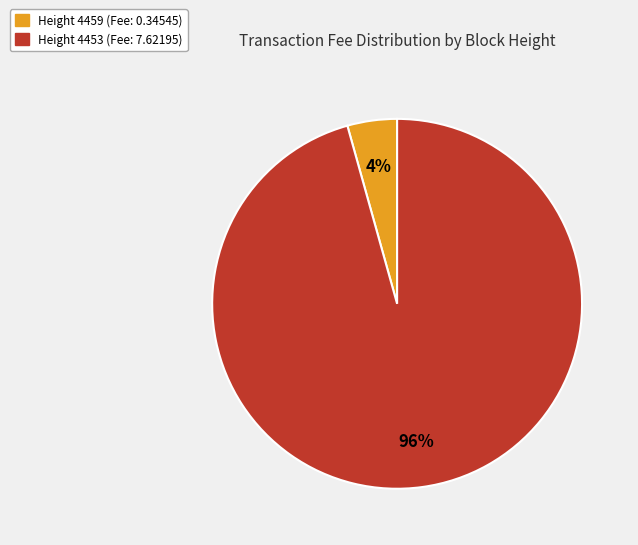

To the nearest percent, what is the average slice percentage?

50%